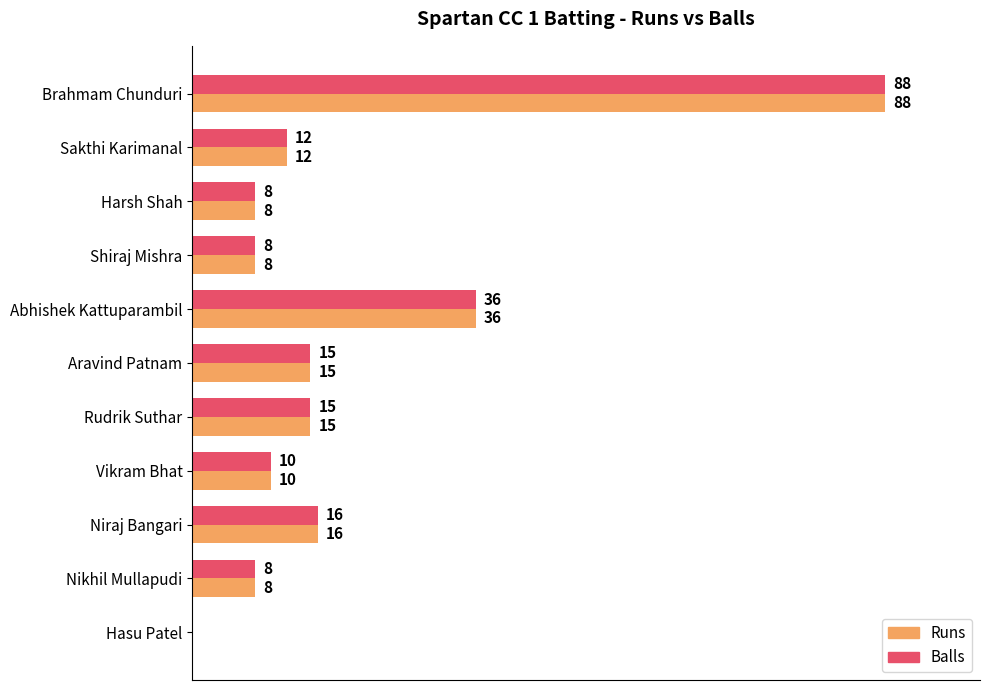

What are all the series names shown in the legend?

Runs, Balls